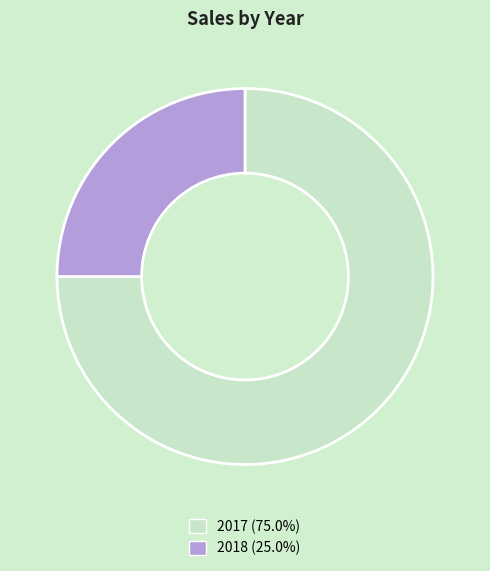

How many segments does this pie chart have?

2